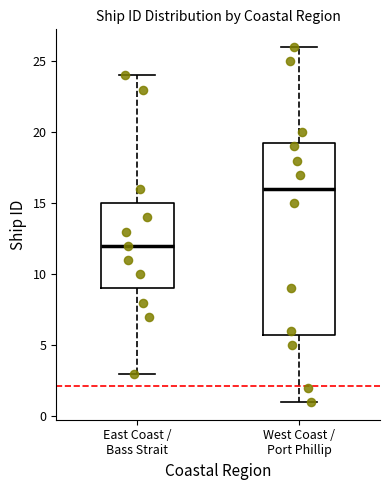

Reading left to right, transcribe this box plot: for each box, give where its median line is, the range the box spans, and where its two whiskers end, as read against the y-axis. The values are not printed on the chart, so give them approximately, as read against the axis.

East Coast / Bass Strait: median 12.0, box 9.0 to 15.0, whiskers 3.0 to 24.0
West Coast / Port Phillip: median 16.0, box 6.0 to 19.5, whiskers 1.0 to 26.0